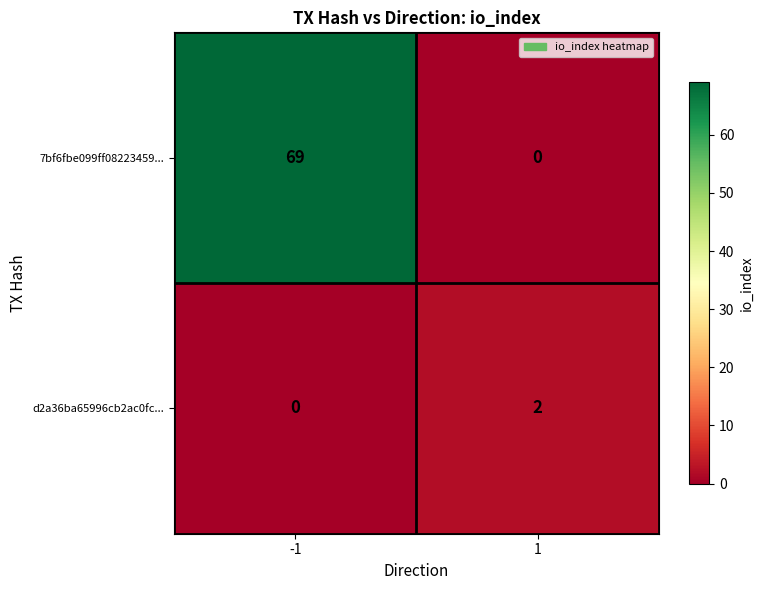

Is it true that d2a36ba65996cb2ac0fc... equals 2 at 1?

True